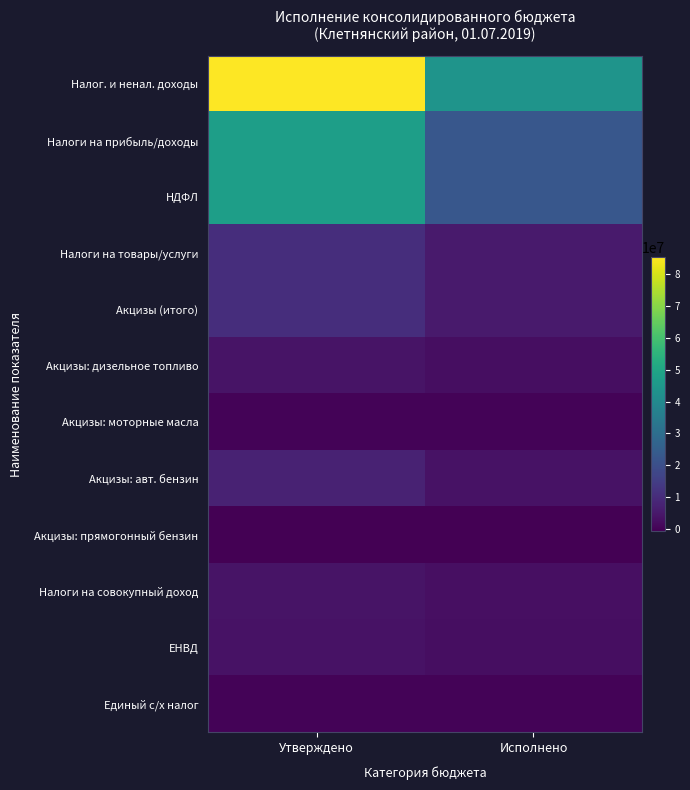

Which label corresponds to the smallest value in the chart?

Утверждено